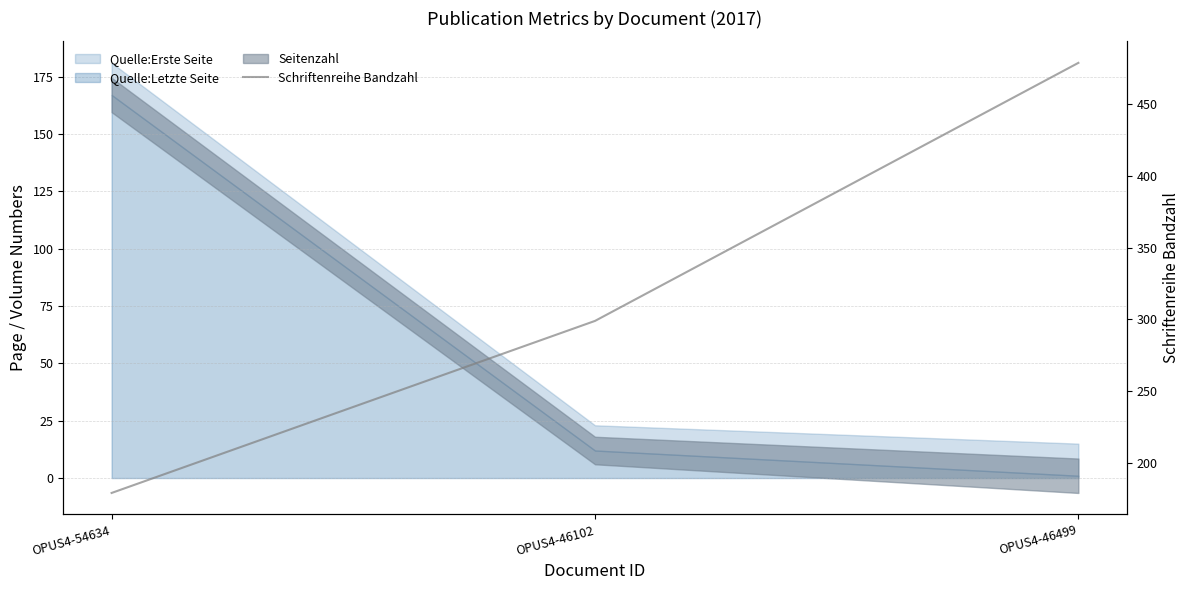

What is the difference between the maximum and minimum values?

300